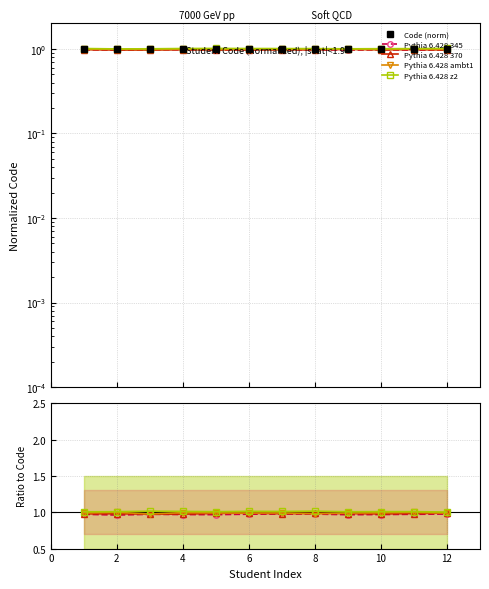

True or false: Pythia 6.428 345 and Code (norm) cross at least once.

False